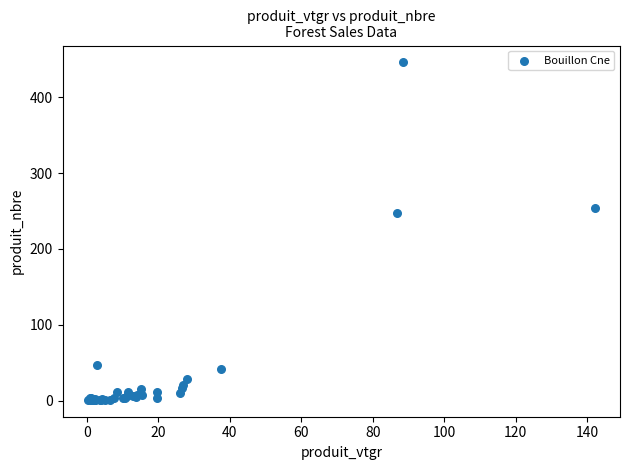

What Y value in the scatter plot is closest to 223?

248